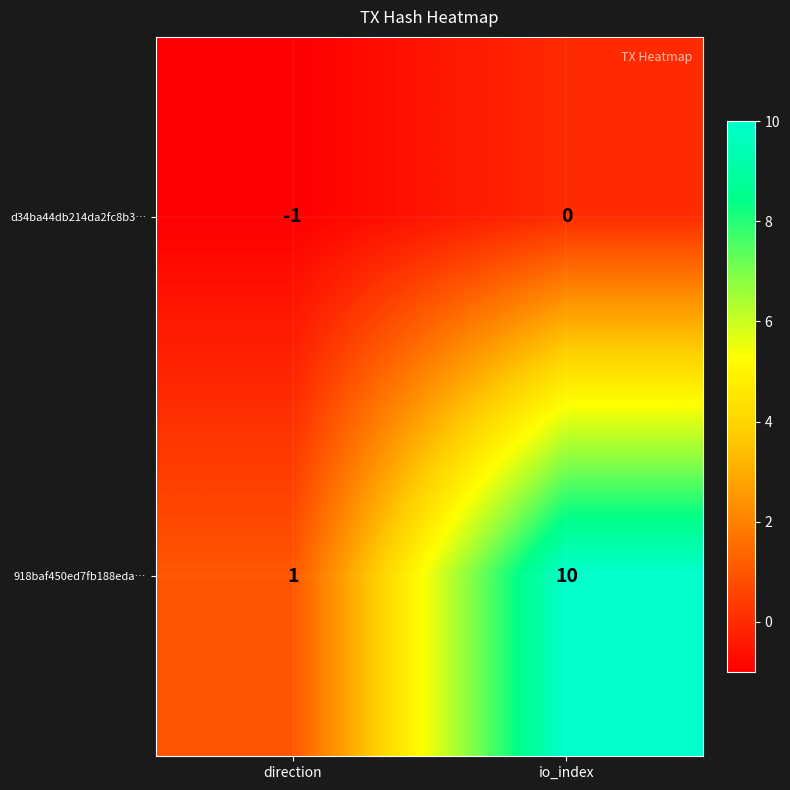

How many values in the d34ba44db214da2fc8b3… series are below 0?

1